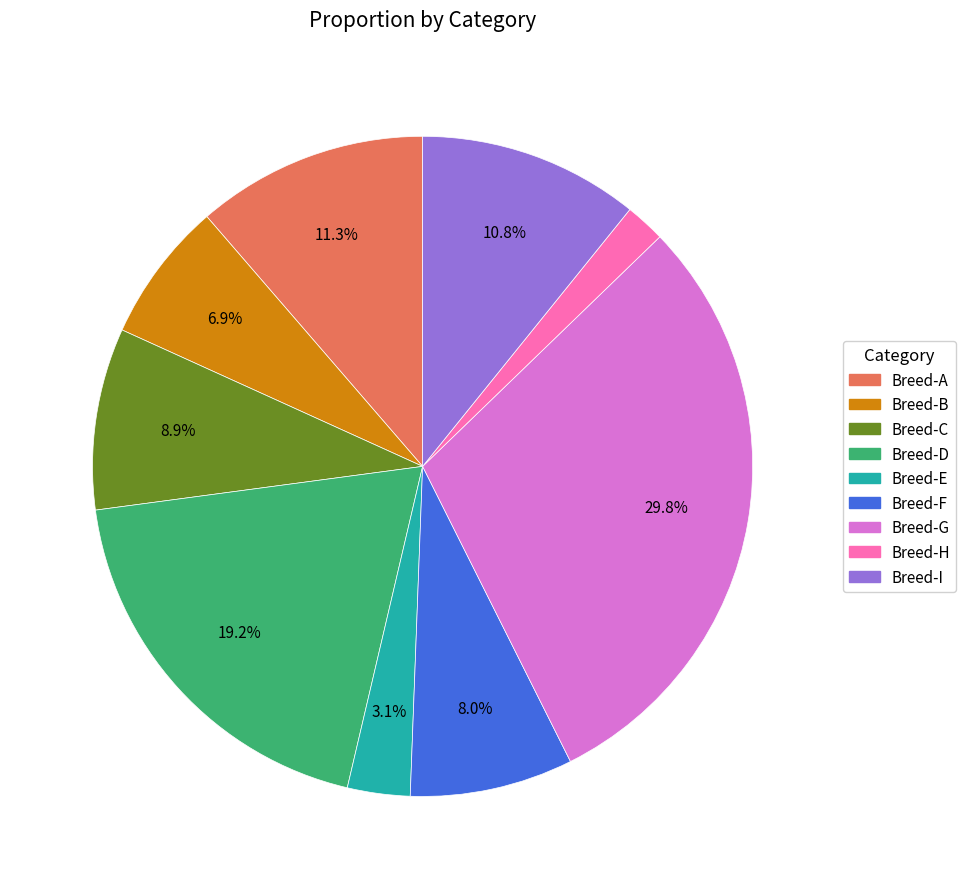

What percentage is NOT represented by Breed-I?

89.2%